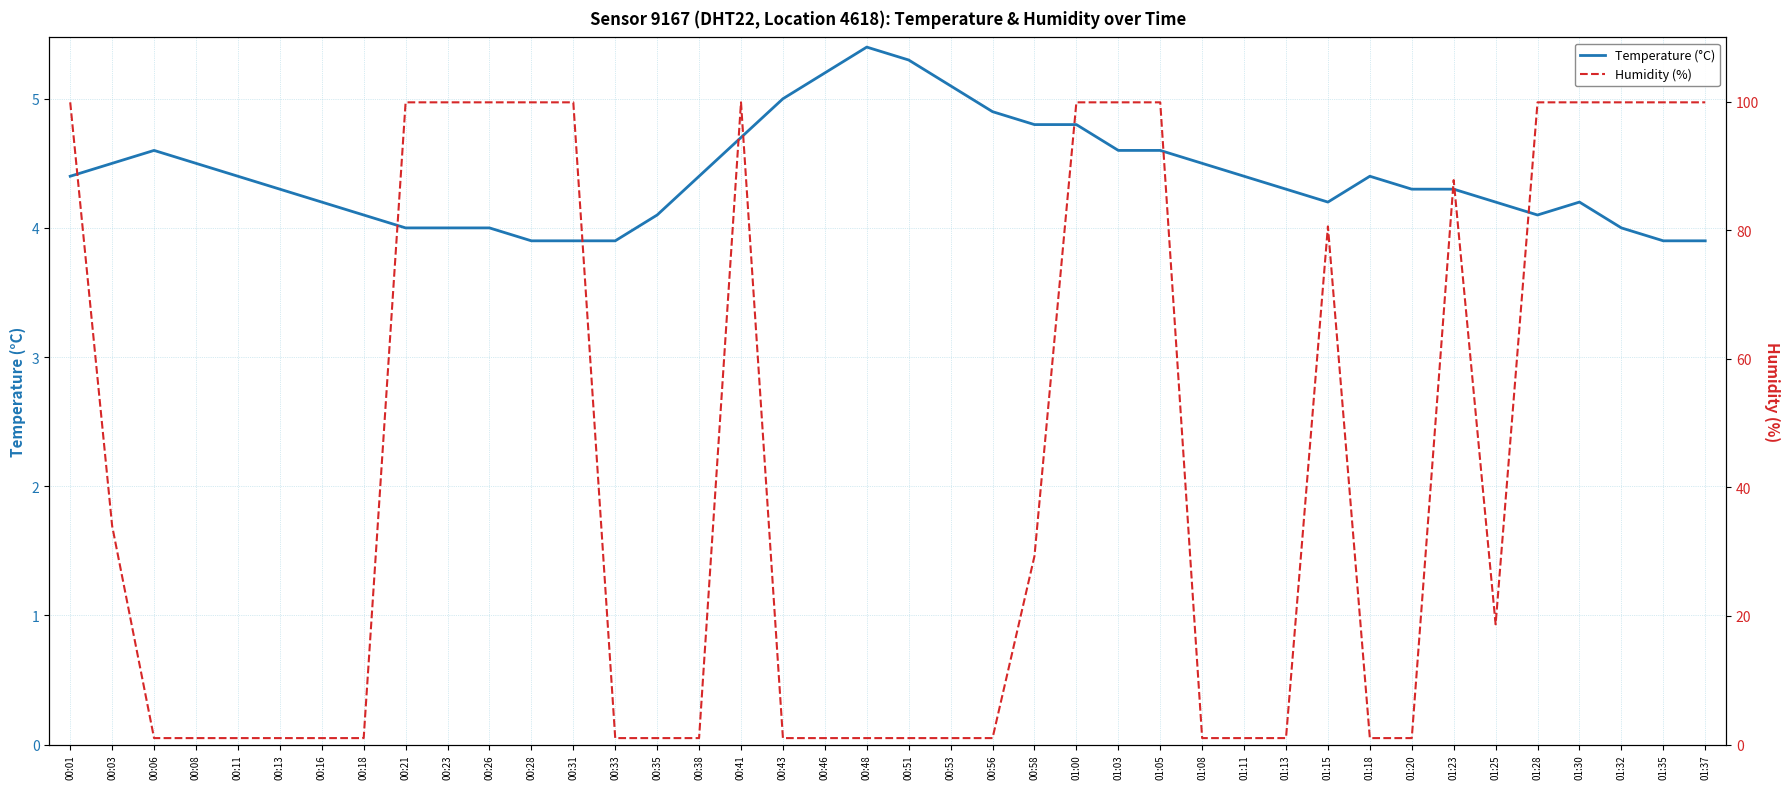

What is the value of the Temperature (°C) point at the 1st from the left?

4.4